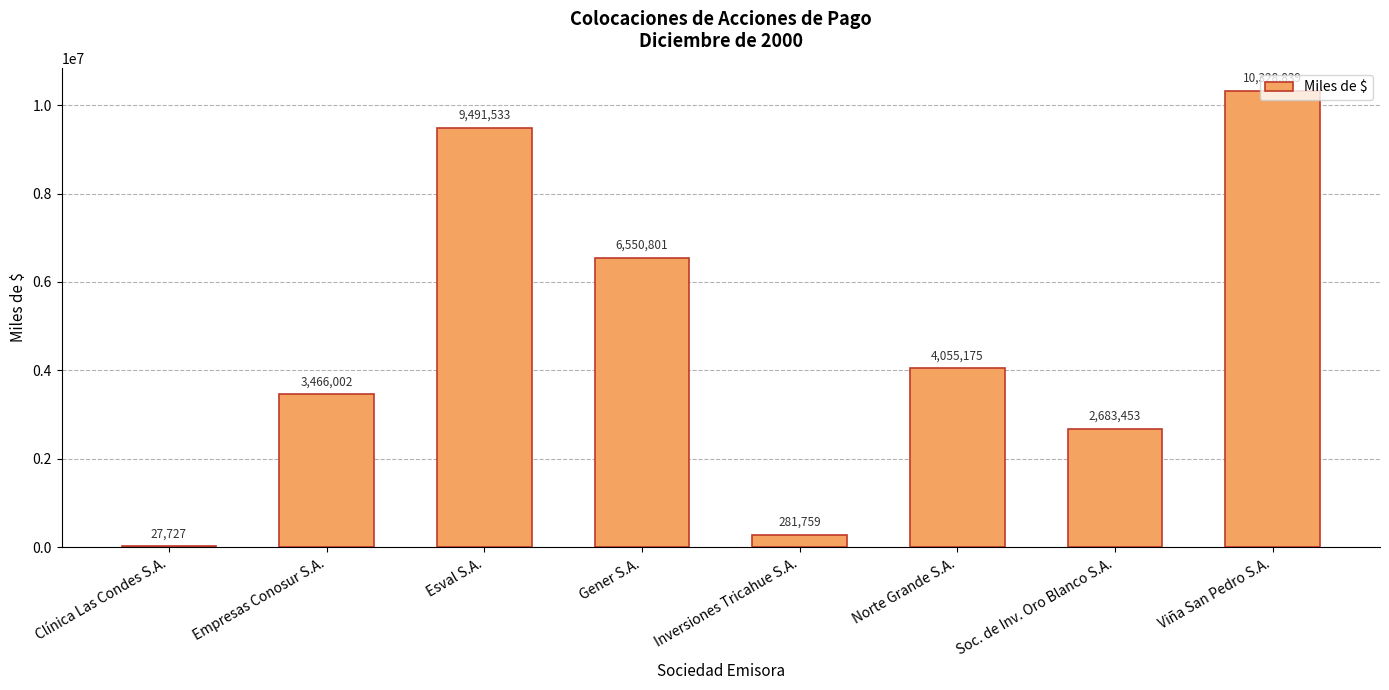

How many categories are shown in the chart?

8